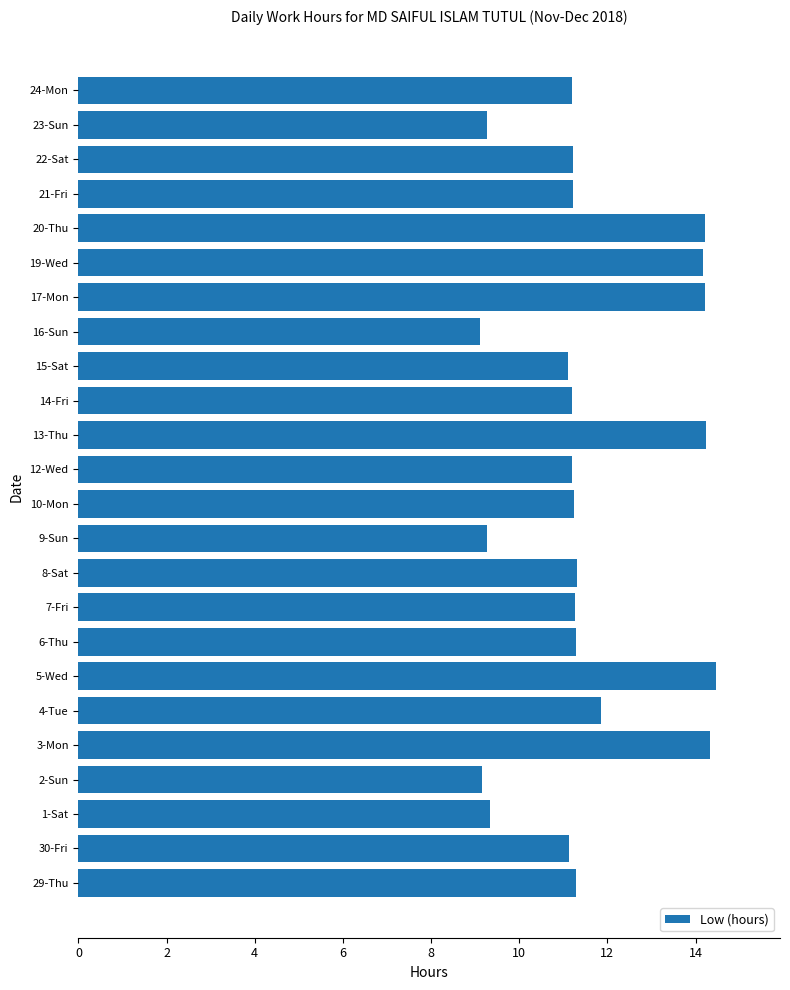

What is the ratio of the value at 6-Thu to the value at 2-Sun?

1.2